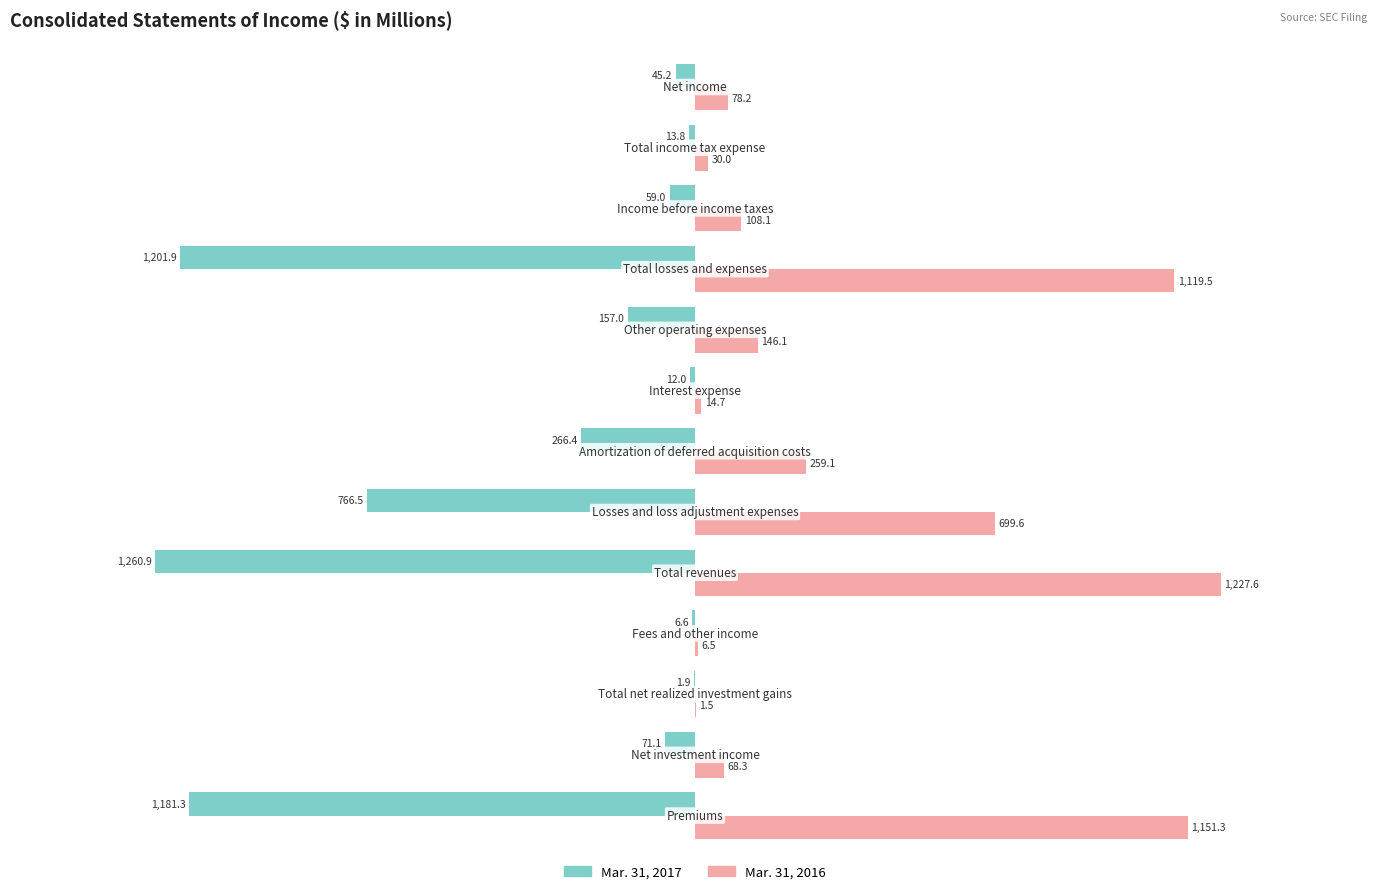

What is the sum of all Mar. 31, 2017 values?

-5043.6